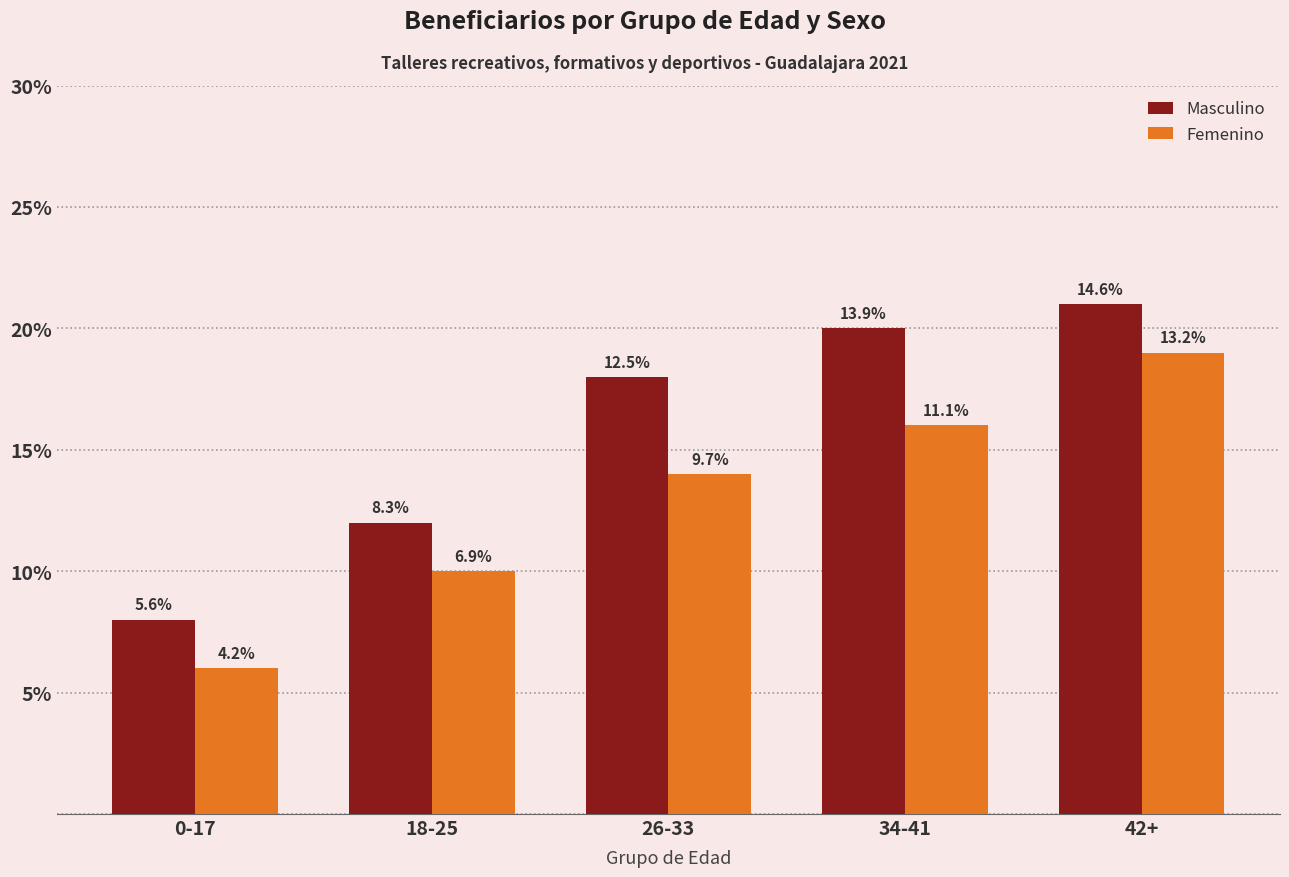

How many groups of bars are there?

5